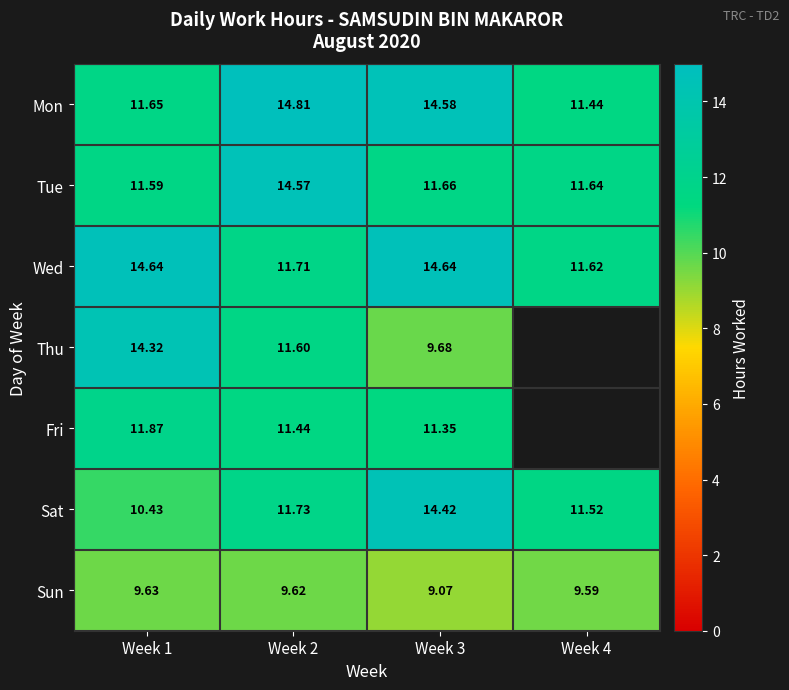

Is it true that Tue equals 11.7 at Week 3?

True